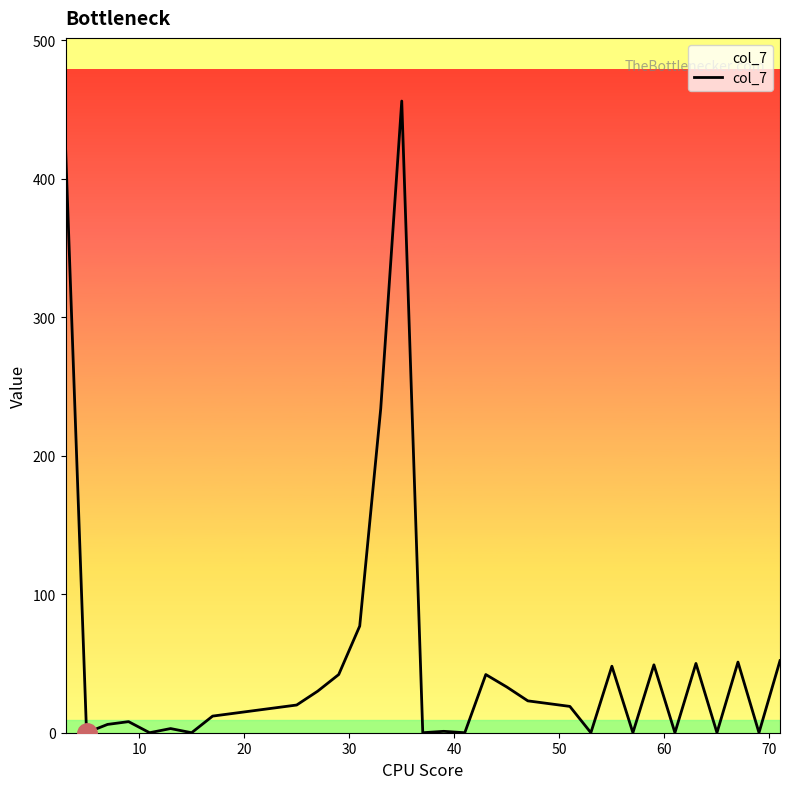

Is this an area chart (filled region under the line)?

Yes